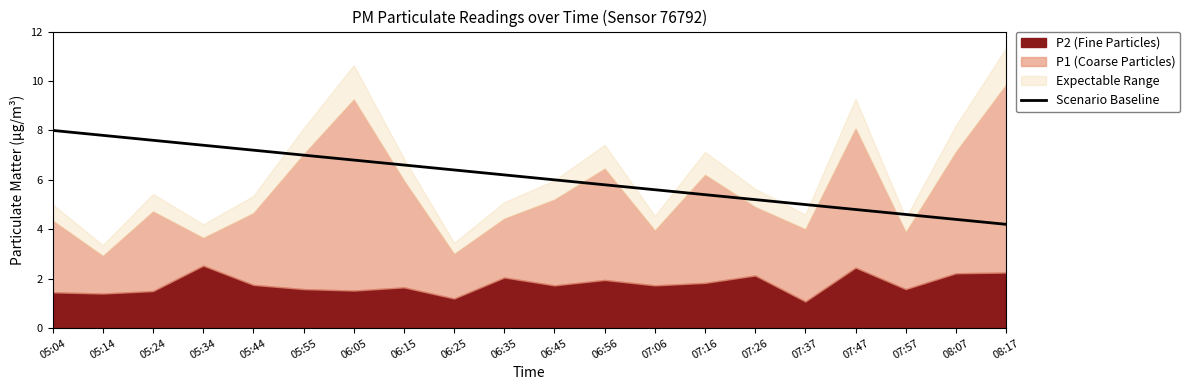

The value of Scenario Baseline at 08:17 is 4.2. True or false?

True